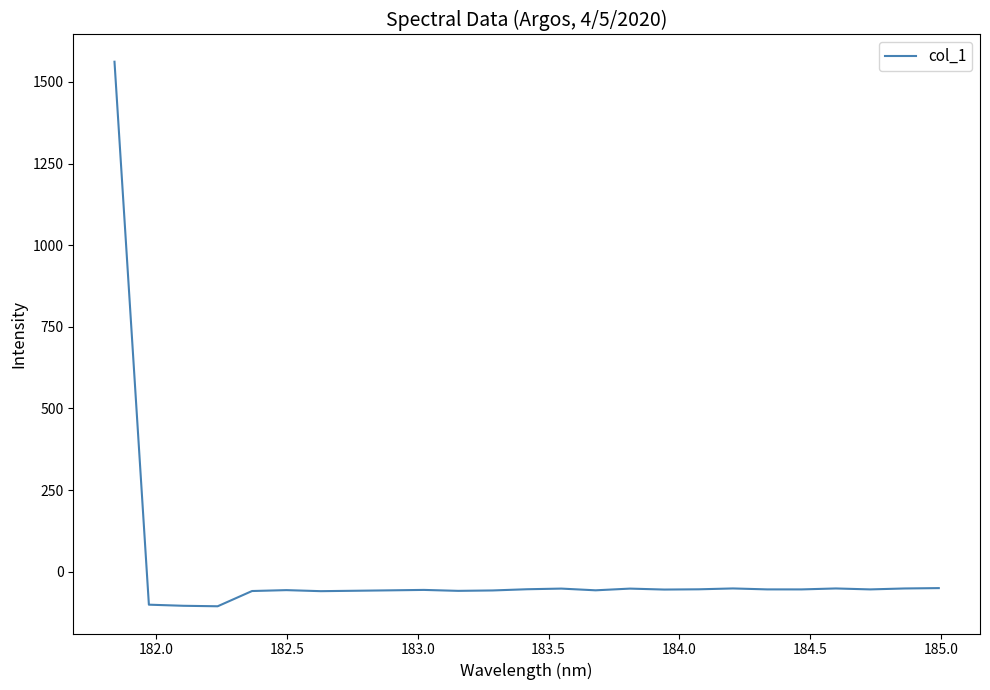

What is the difference between the maximum and minimum values?

1667.4